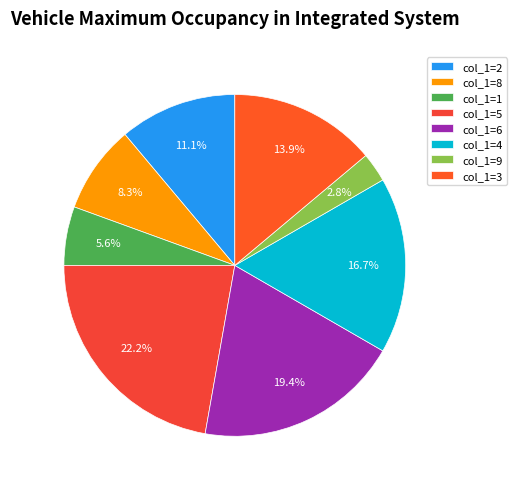

Does col_1=6 account for over 50% of the chart?

No